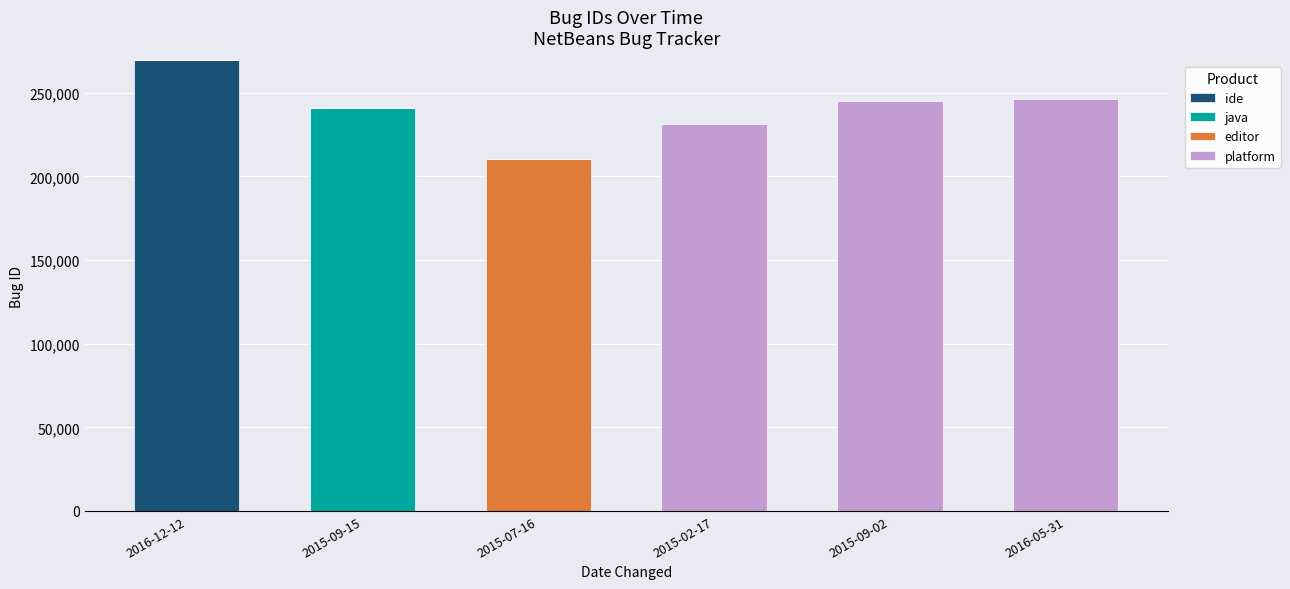

The ide series shows 0 at 2015-09-15. True or false?

True